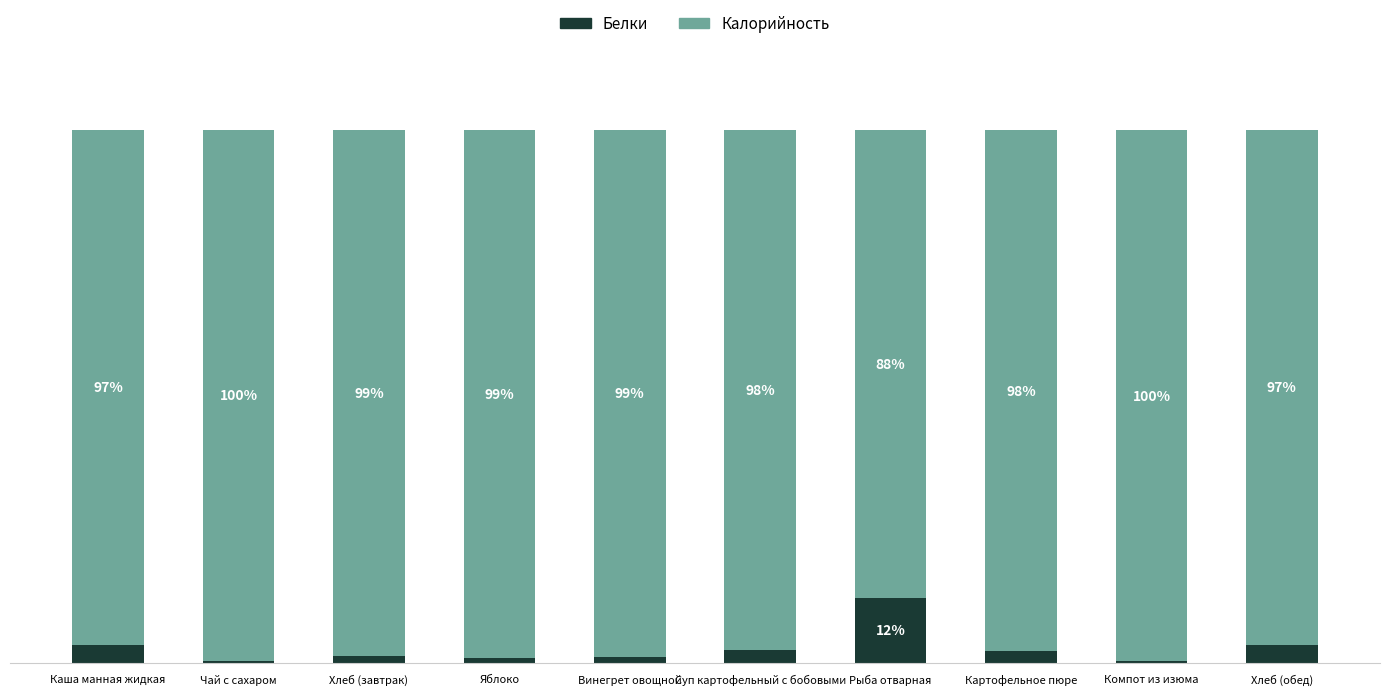

Where does the Белки series first go above 2?

Каша манная жидкая